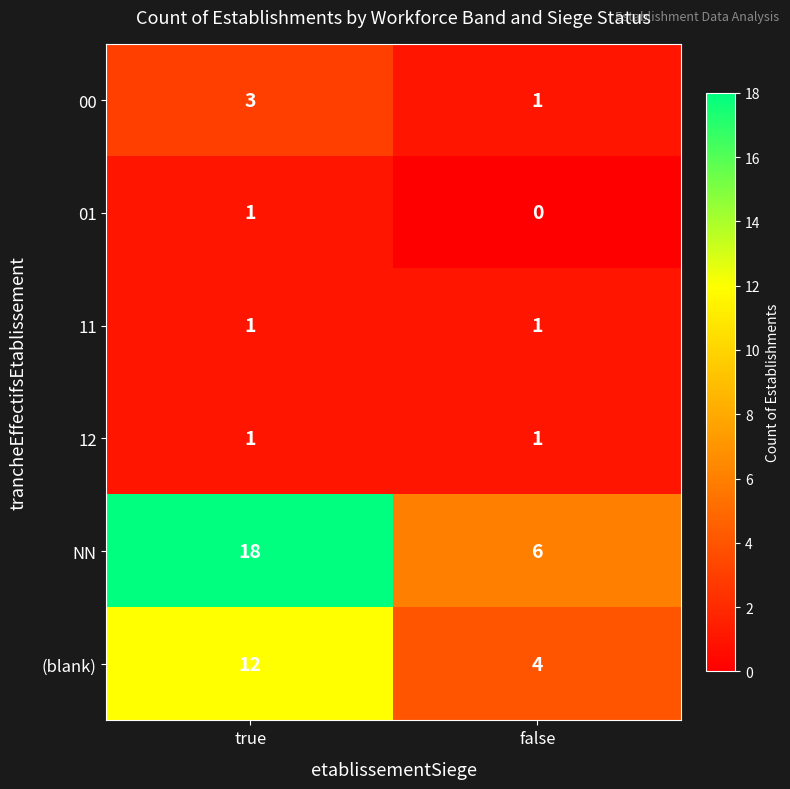

How many values in the (blank) series are below 12?

1